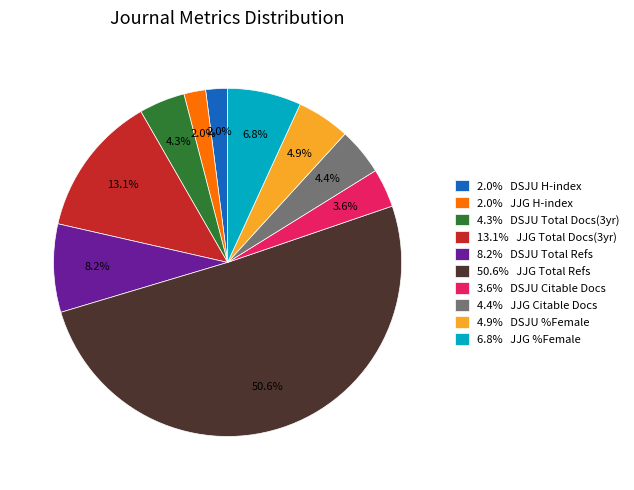

Which slice is the largest?

50.6% JJG Total Refs